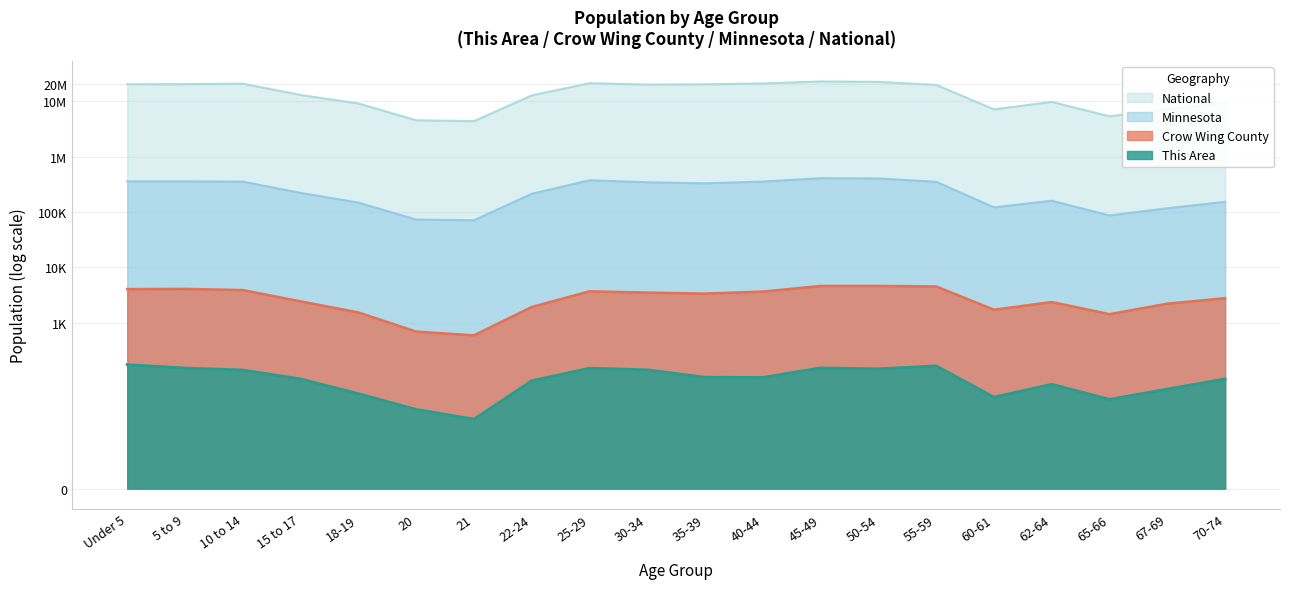

At 65-66, list the series in order from smallest to largest.

Minnesota, National